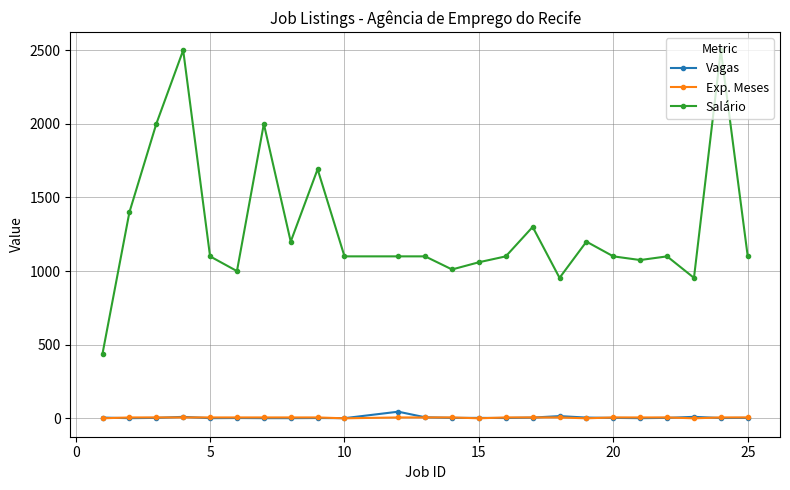

At how many categories does at least one series exceed 708?

23